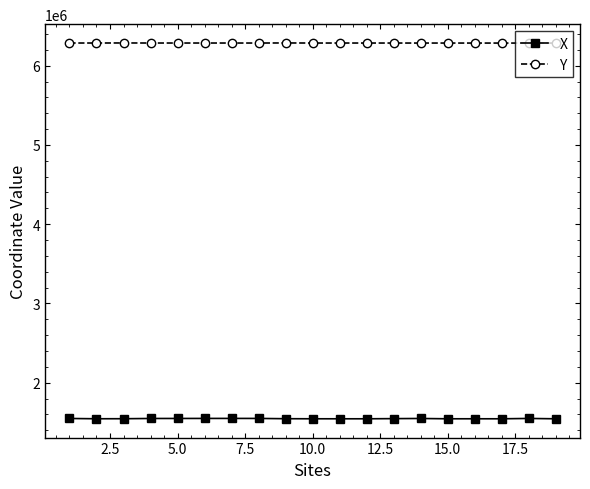

At how many categories does at least one series exceed 3114239?

19